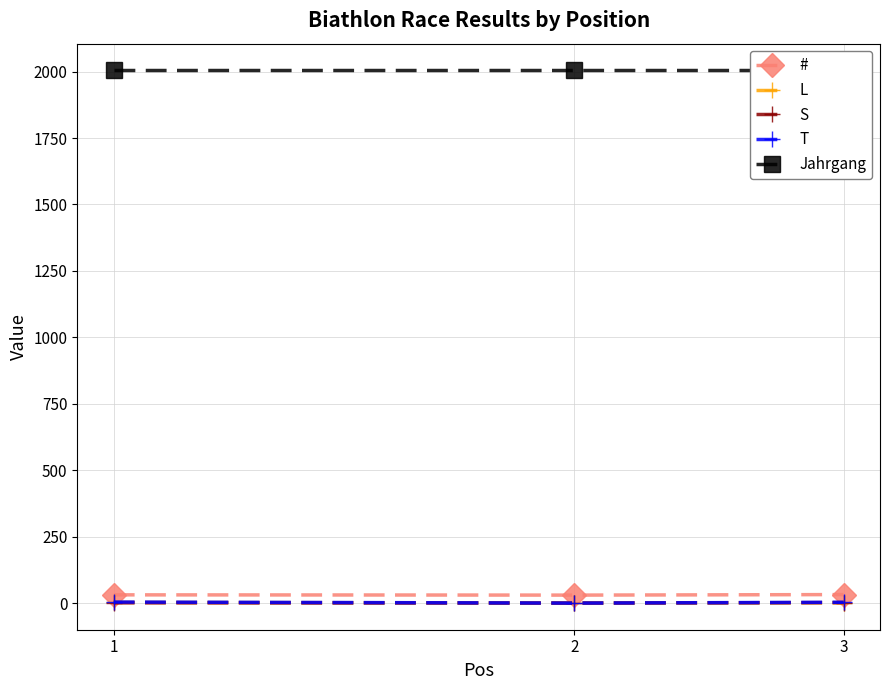

At 1, list the series in order from smallest to largest.

S, L, T, #, Jahrgang